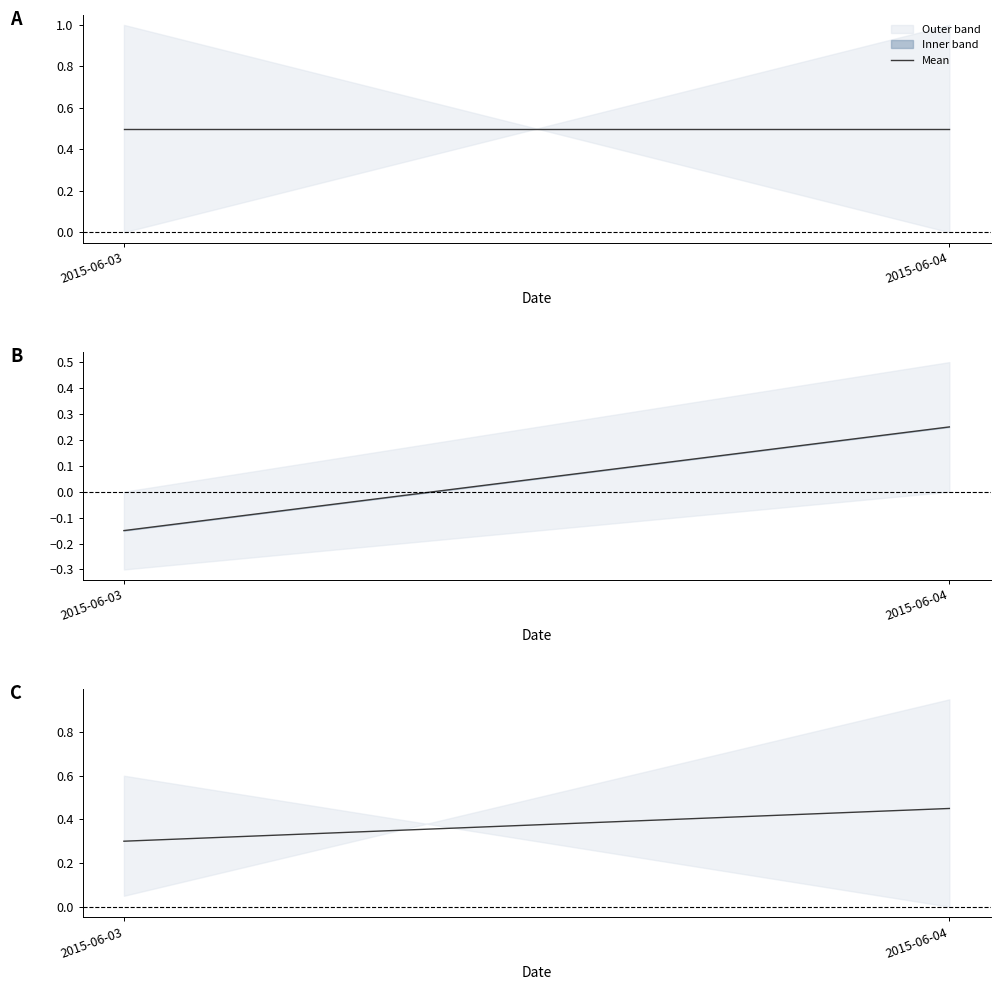

List the labels in order of value, smallest first.

2015-06-03, 2015-06-04